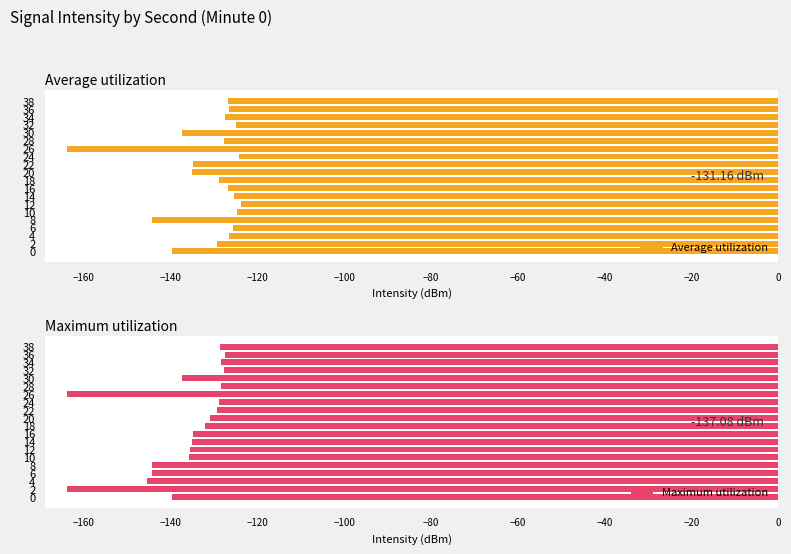

At how many categories does at least one series exceed -136?

16